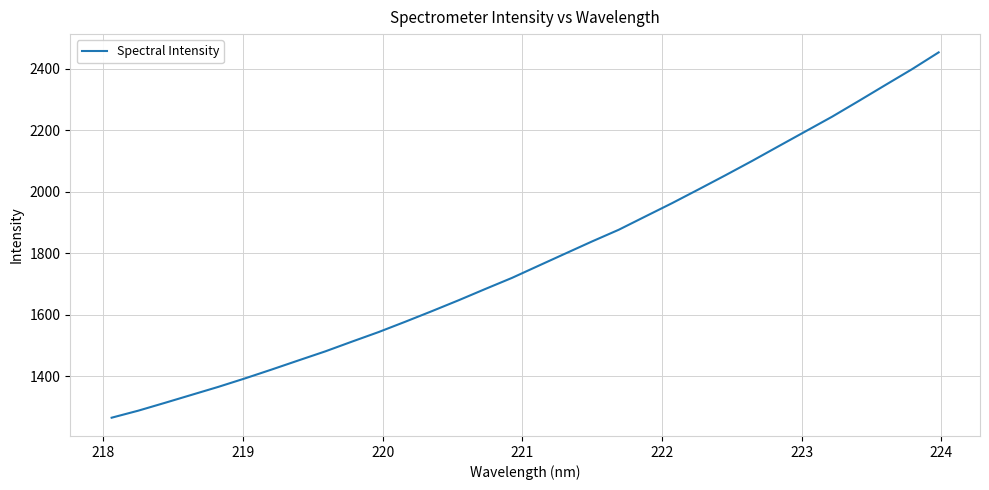

What is the maximum value shown in the chart?

2452.8